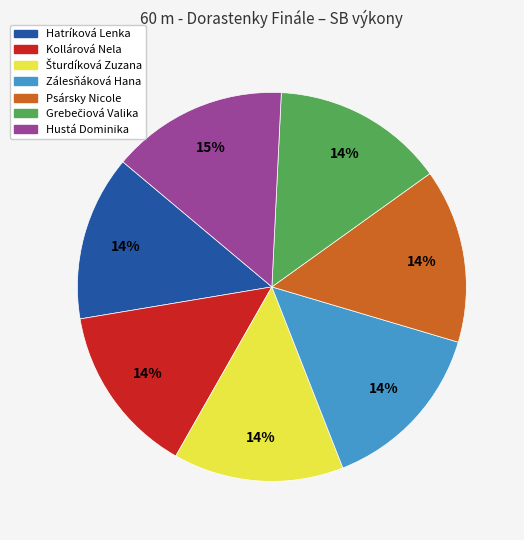

To the nearest percent, what is the average slice percentage?

14%